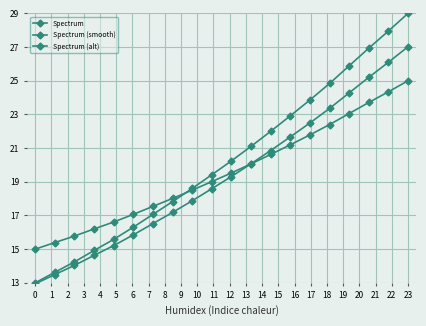

What is the greatest value displayed?

29.0